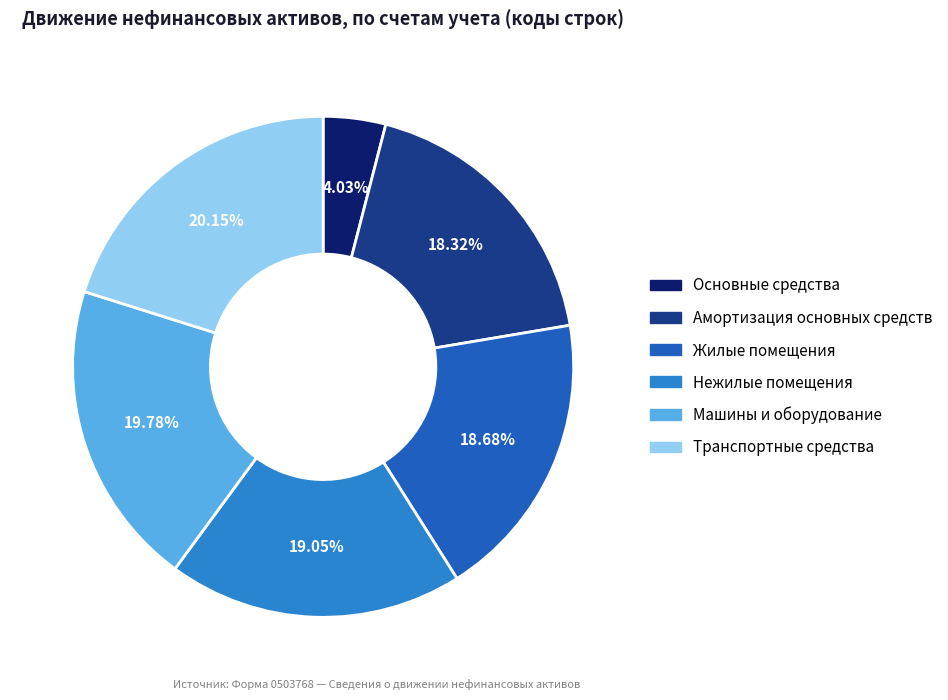

What percentage is NOT represented by Транспортные средства?

79.9%